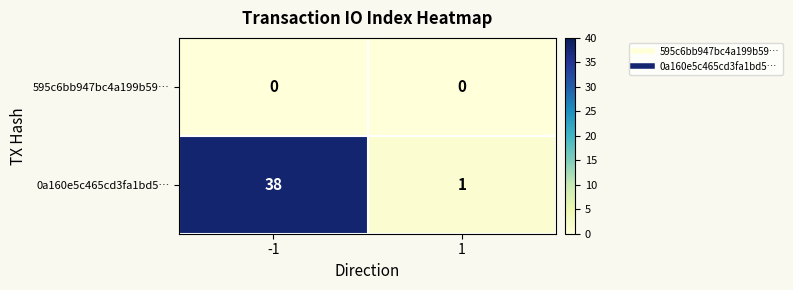

Rank the series at 1 from lowest to highest value.

595c6bb947bc4a199b59…, 0a160e5c465cd3fa1bd5…